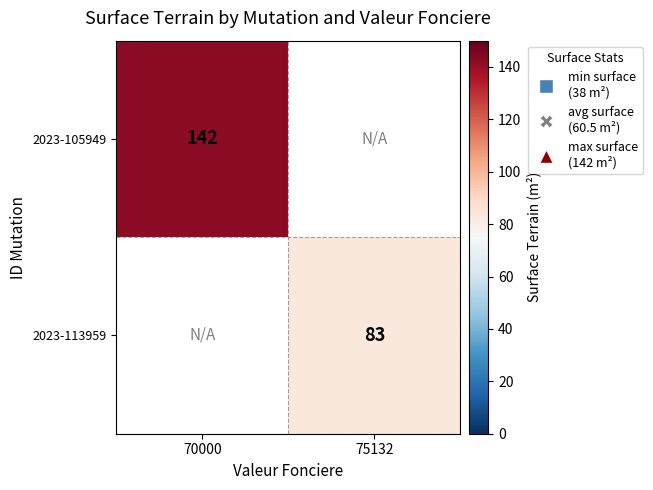

The value of 2023-105949 at 70000 is 45. True or false?

False